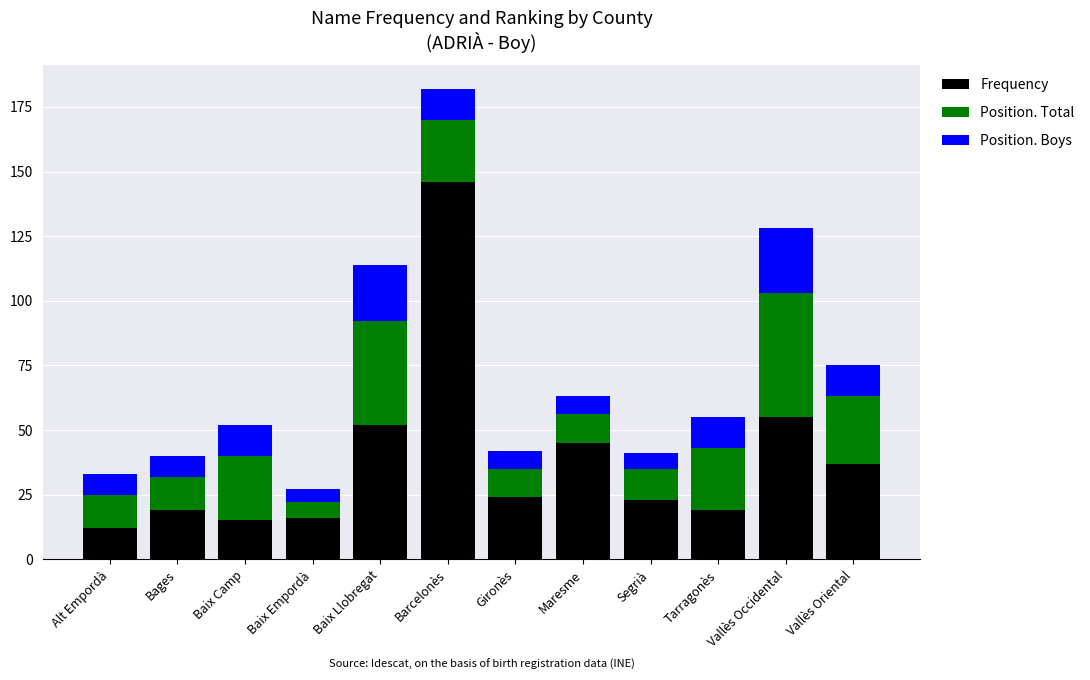

What is the sum of all Frequency values?

463